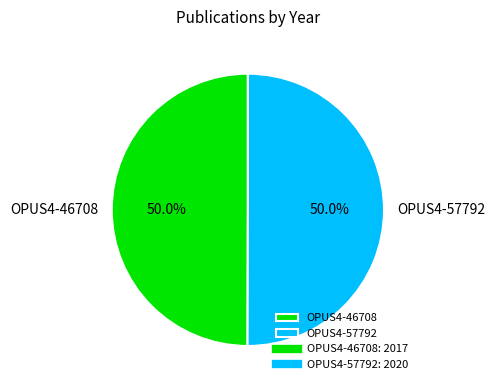

How many segments does this pie chart have?

2